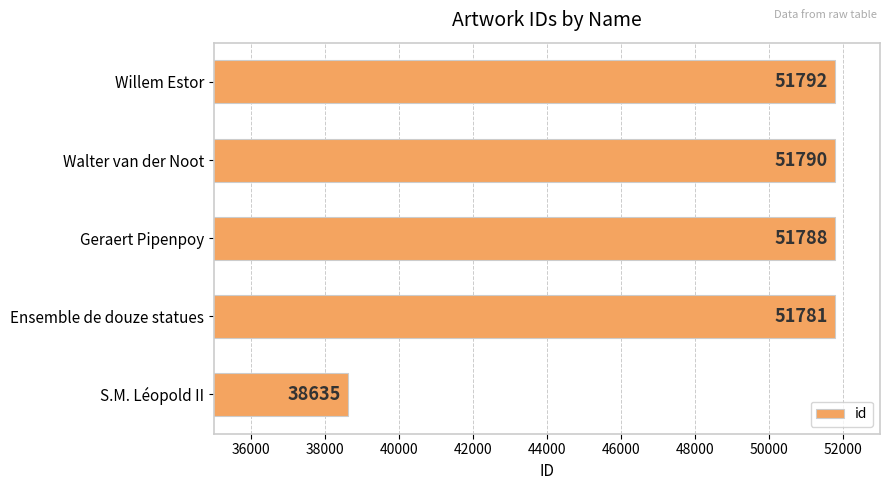

What is the ratio of the value at Geraert Pipenpoy to the value at Walter van der Noot?

1.0